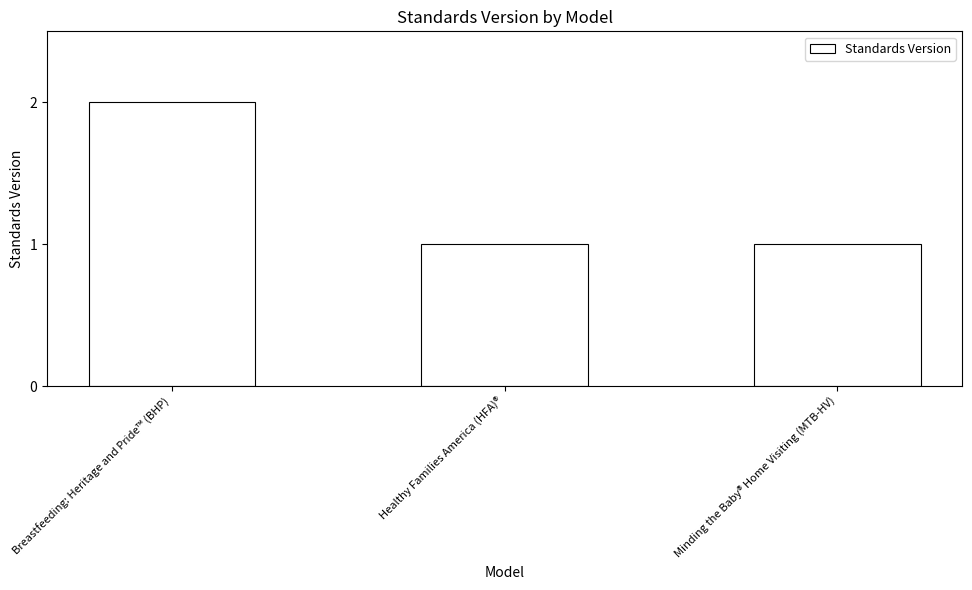

Reading left to right, list all the values displayed in this chart.

2	1	1